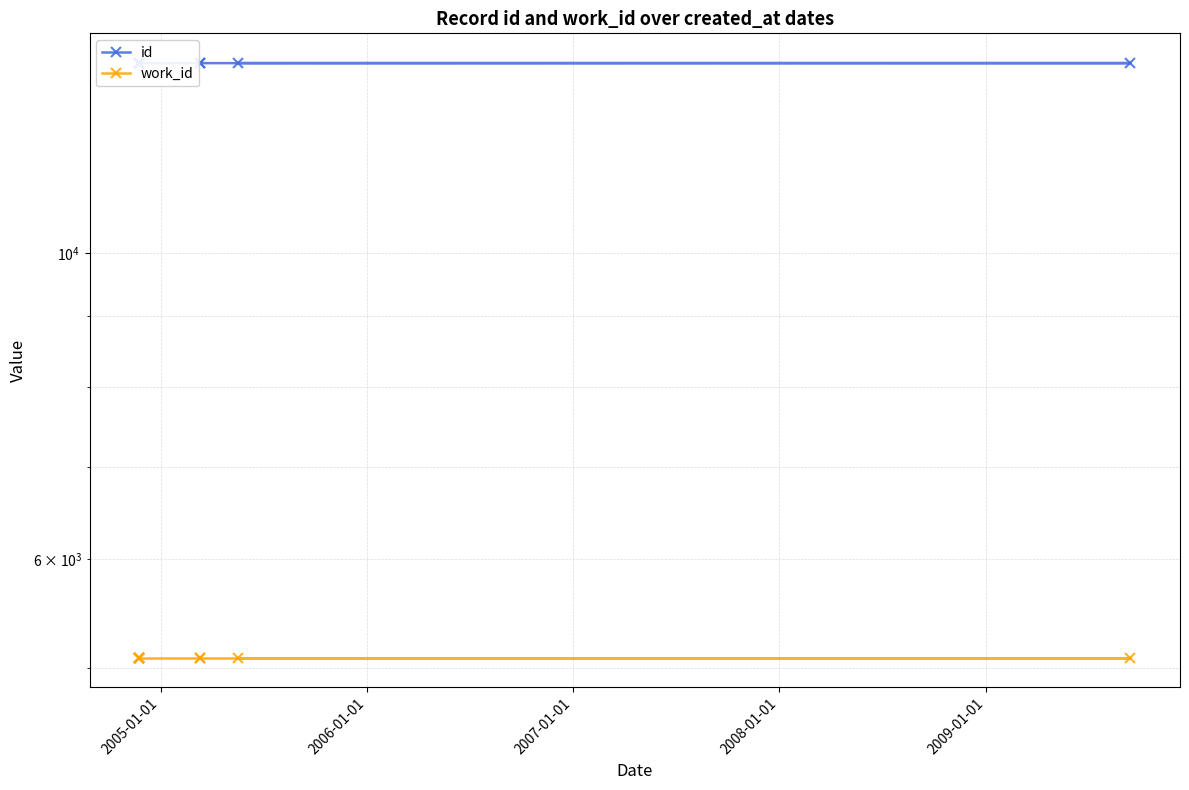

Does the chart have visible grid lines?

Yes